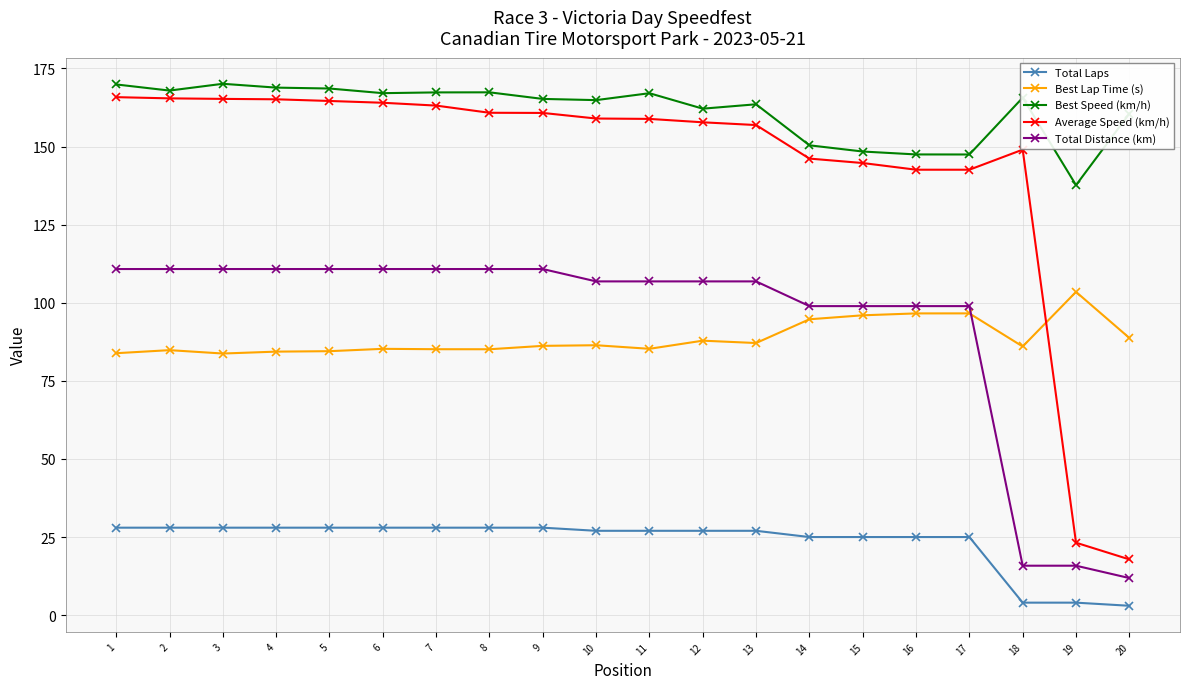

At which label does Average Speed (km/h) first exceed 158?

1